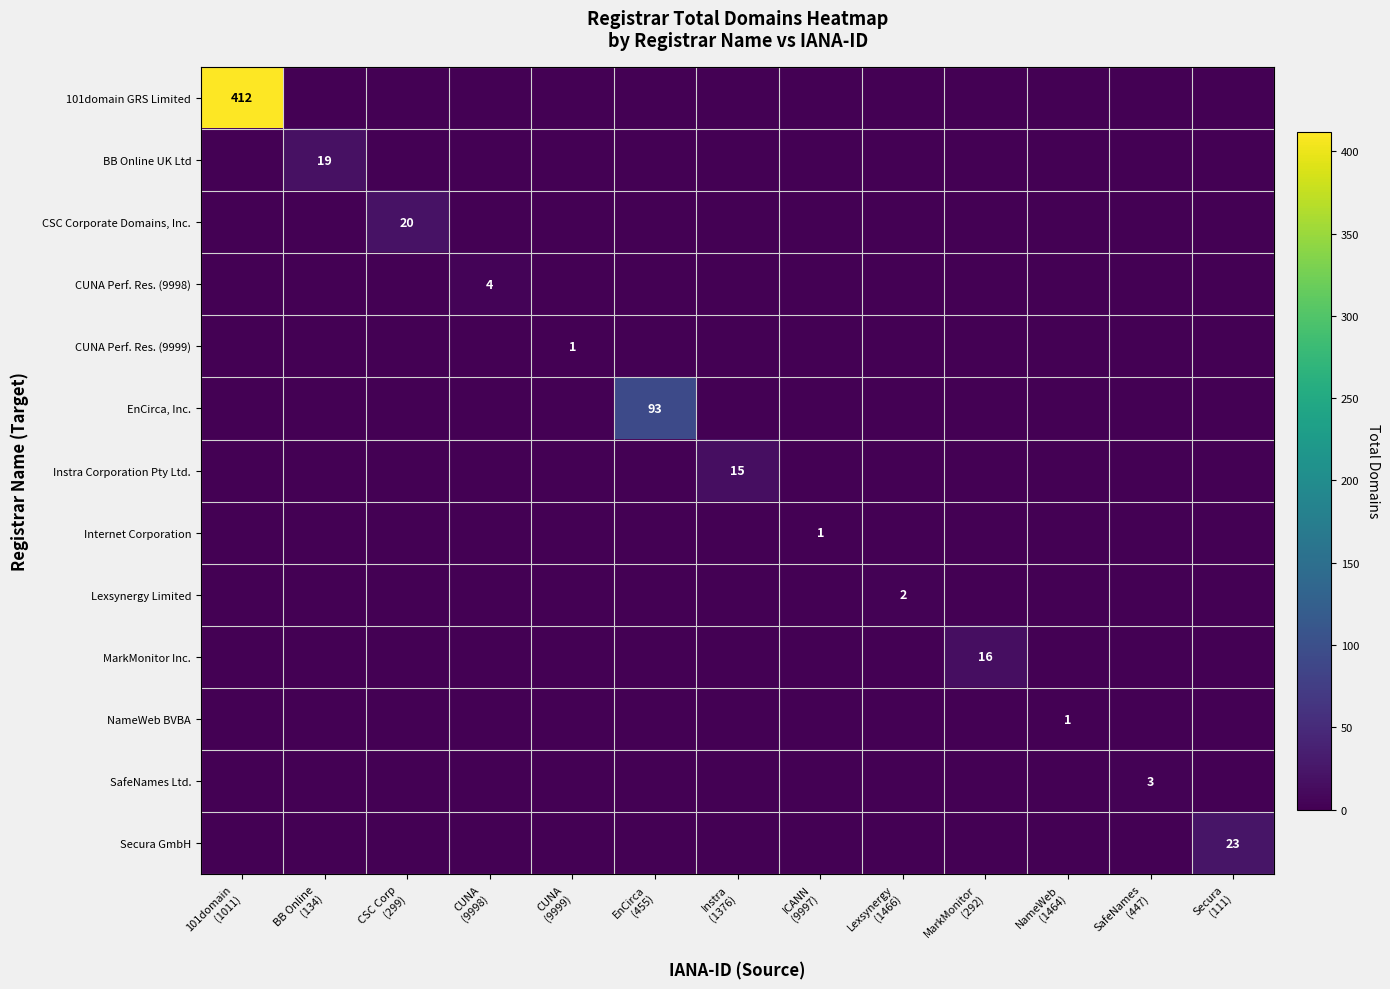

At how many categories does at least one series exceed 396?

1